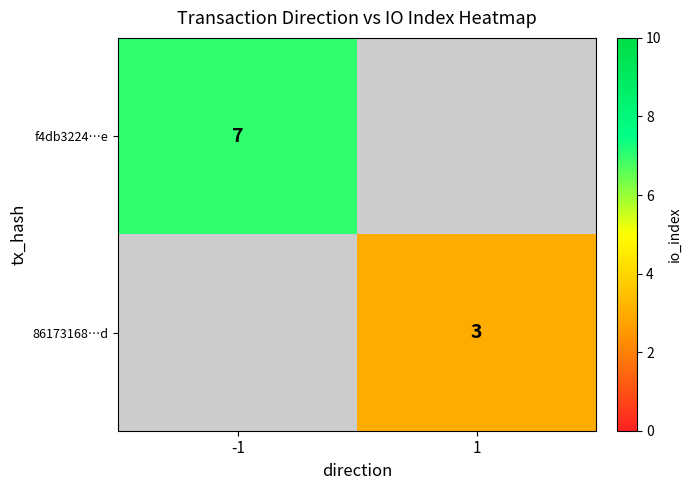

Is the value of f4db3224…e at 1 greater than the value of 86173168…d at -1?

No